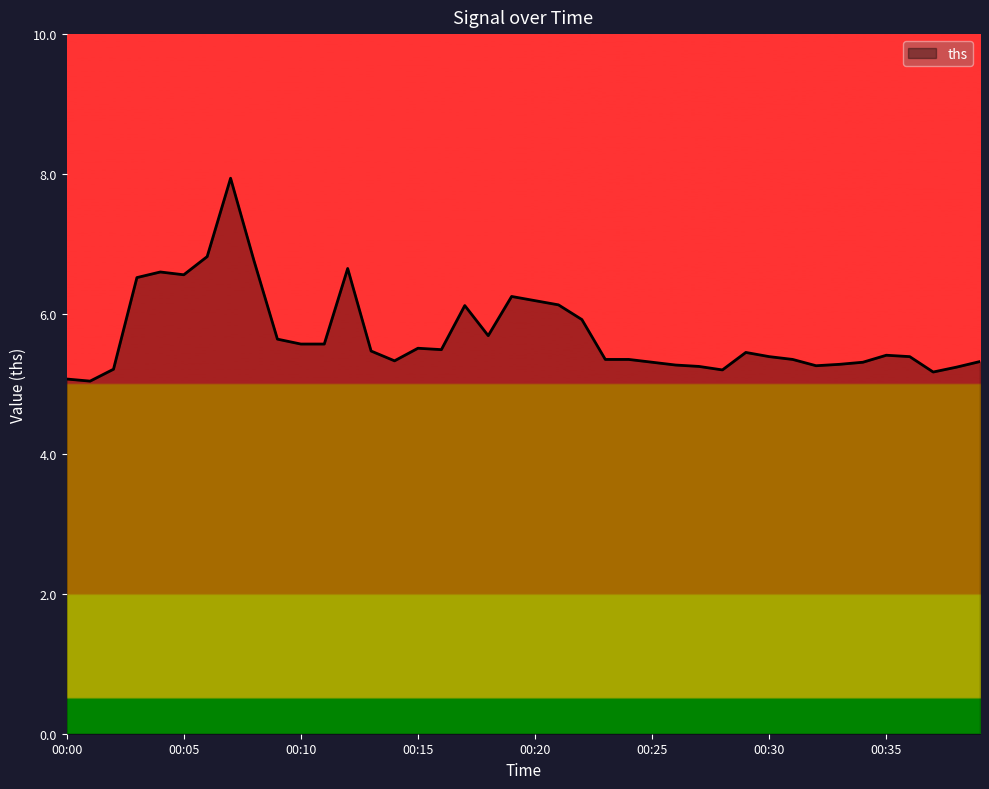

What is the smallest value displayed?

5.0